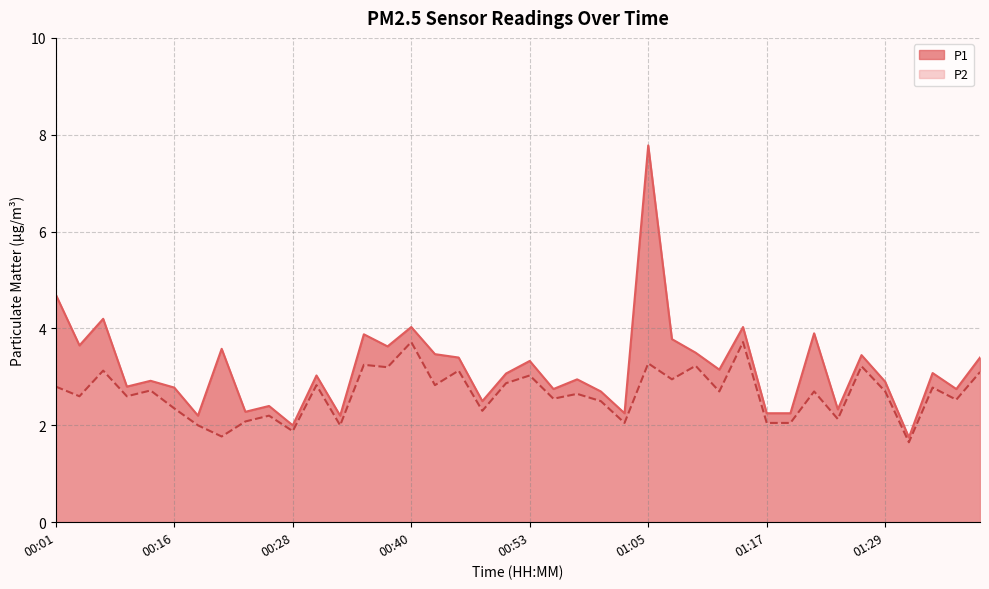

List the series in order of their overall mean, lowest first.

P2, P1